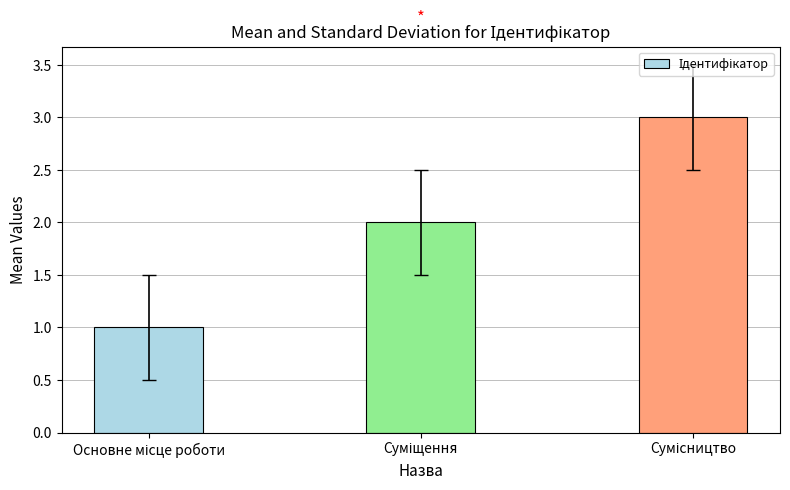

What is the sum of all values?

6